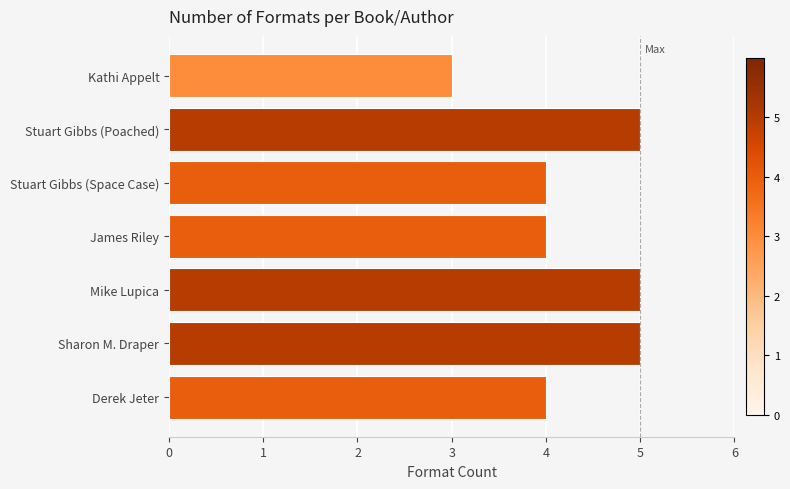

True or false: the data shows 1 at James Riley.

False